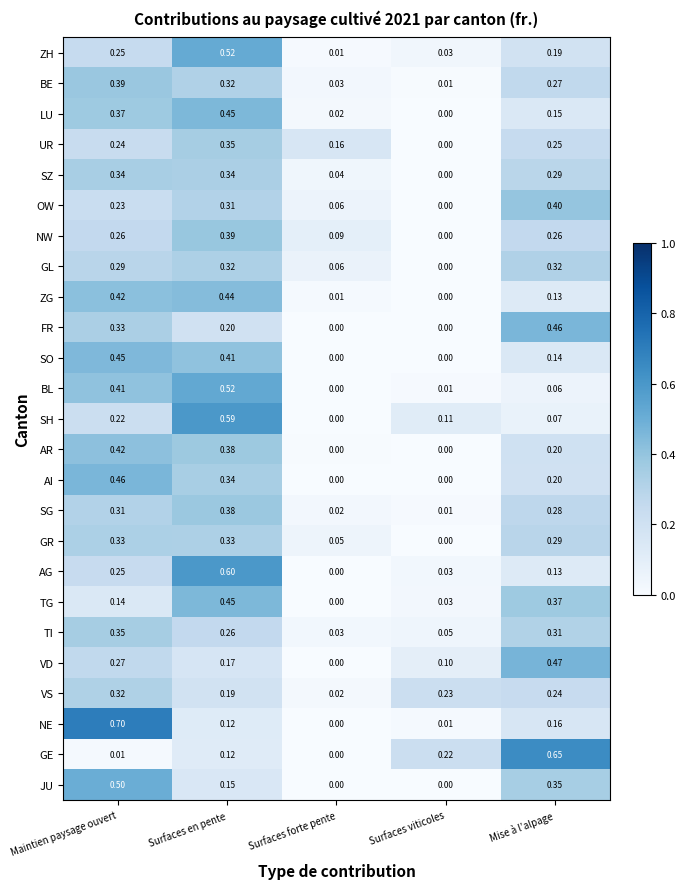

List the labels in order of BL value, largest first.

Surfaces en pente, Maintien paysage ouvert, Mise à l’alpage, Surfaces viticoles, Surfaces forte pente